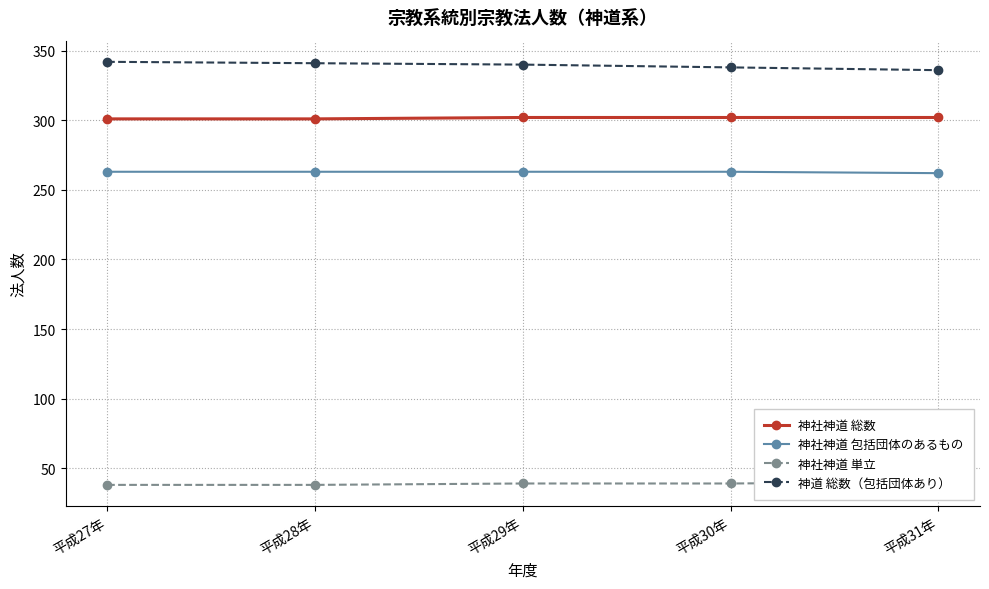

Which category has the highest value across all series?

平成27年